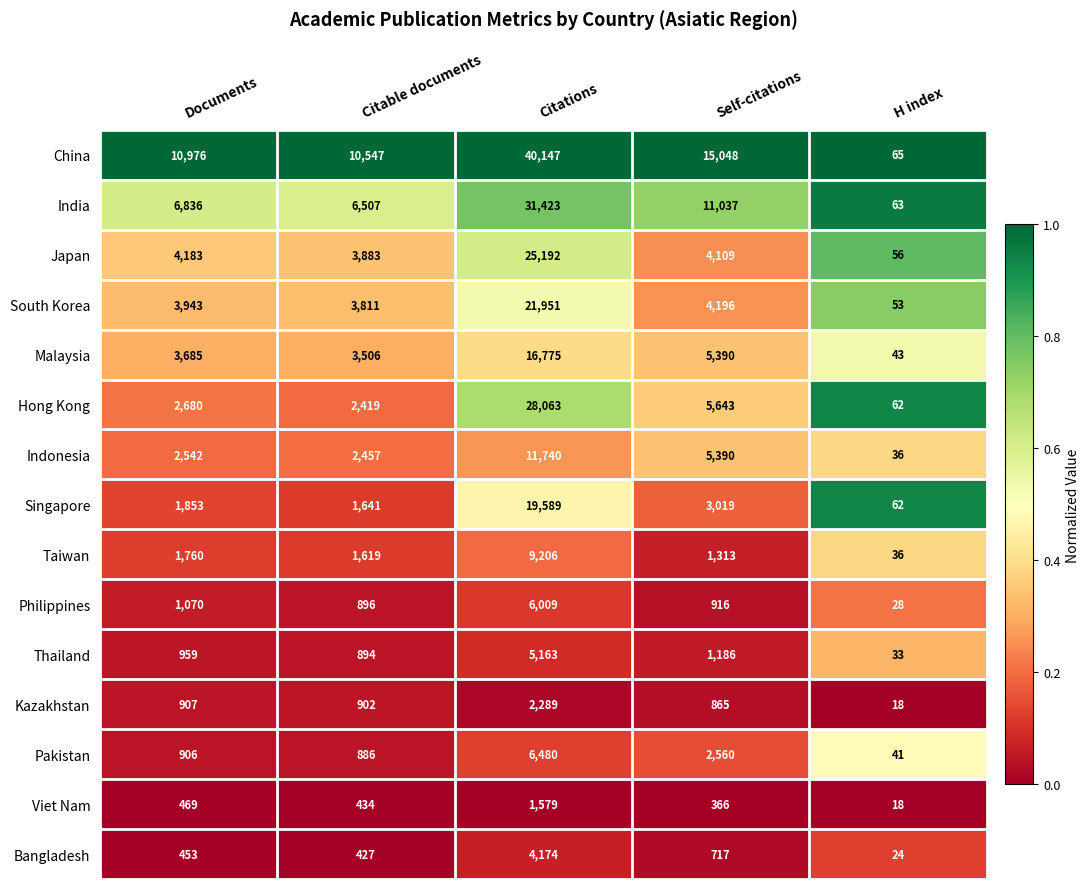

Which series has the largest total across all categories?

China